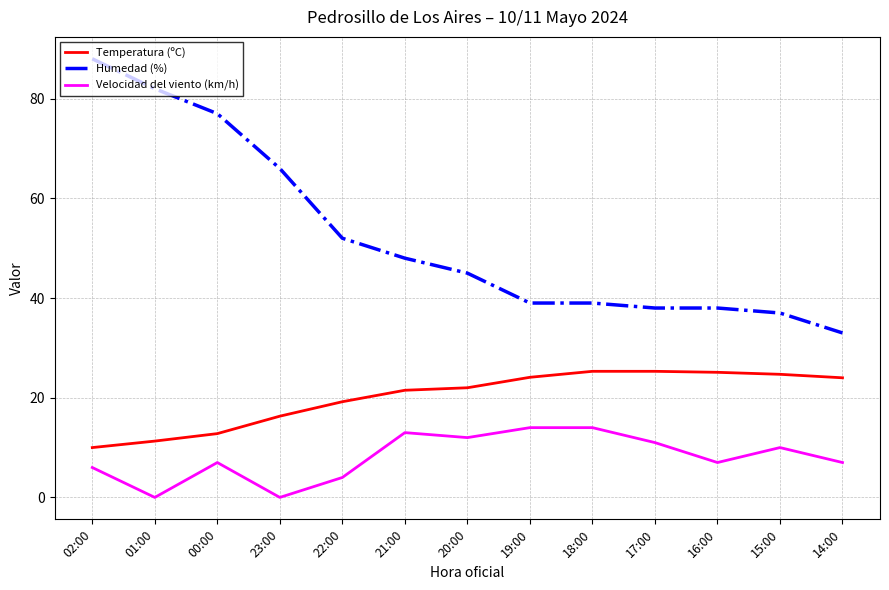

Between 01:00 and 23:00, which series saw the biggest shift?

Humedad (%)